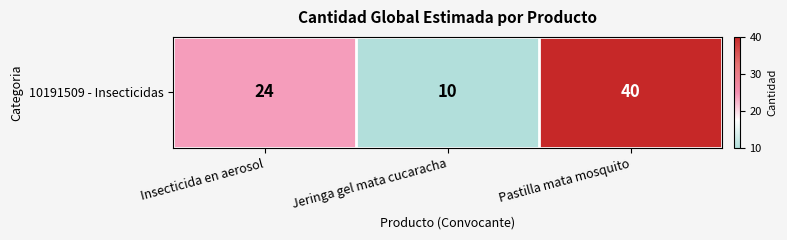

Reading right to left, extract all data points from this chart.

40	10	24